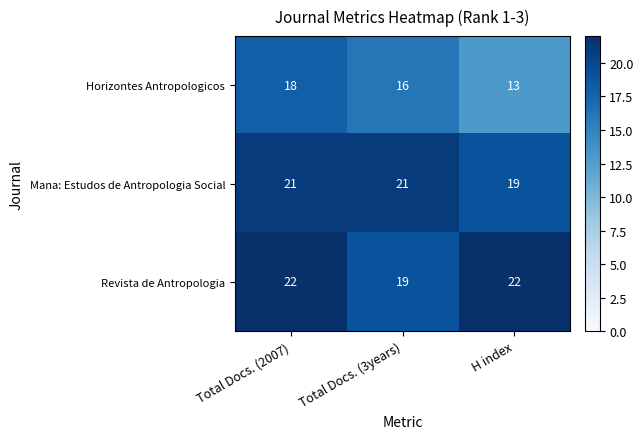

What is the smallest value displayed?

13